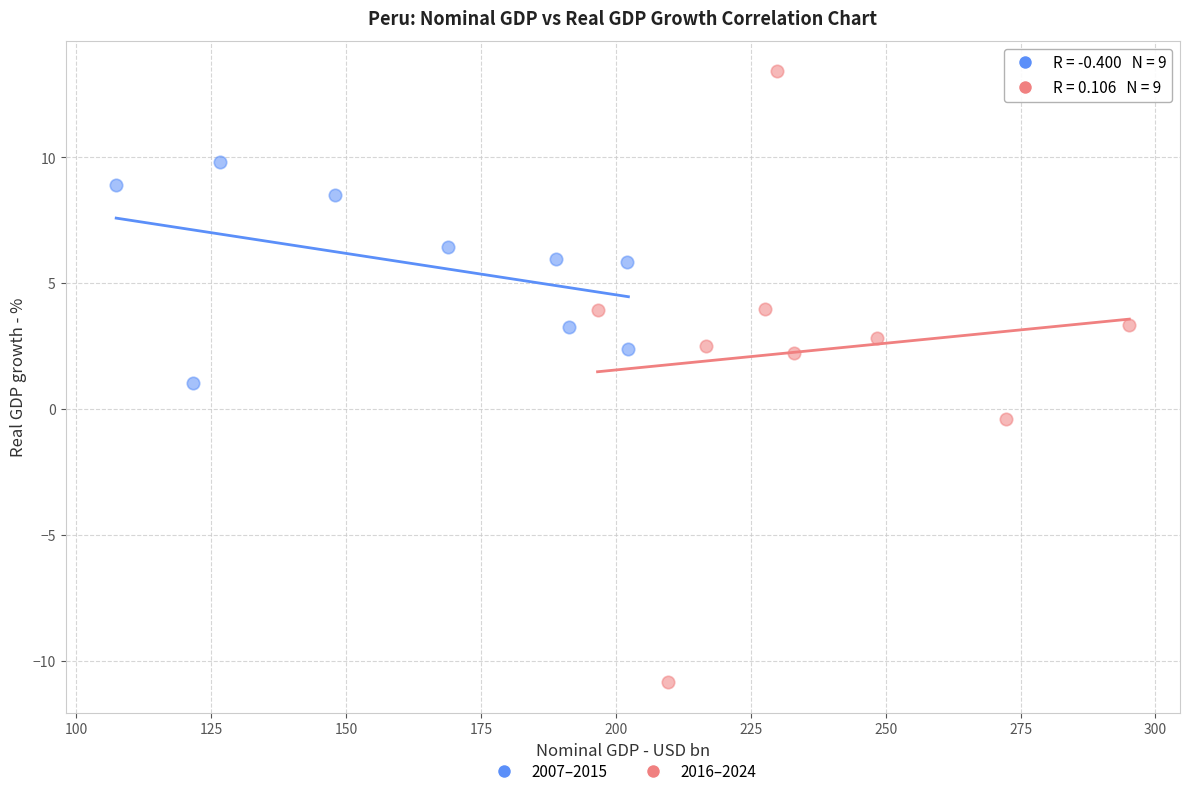

Which series reaches the maximum Y coordinate?

2016–2024